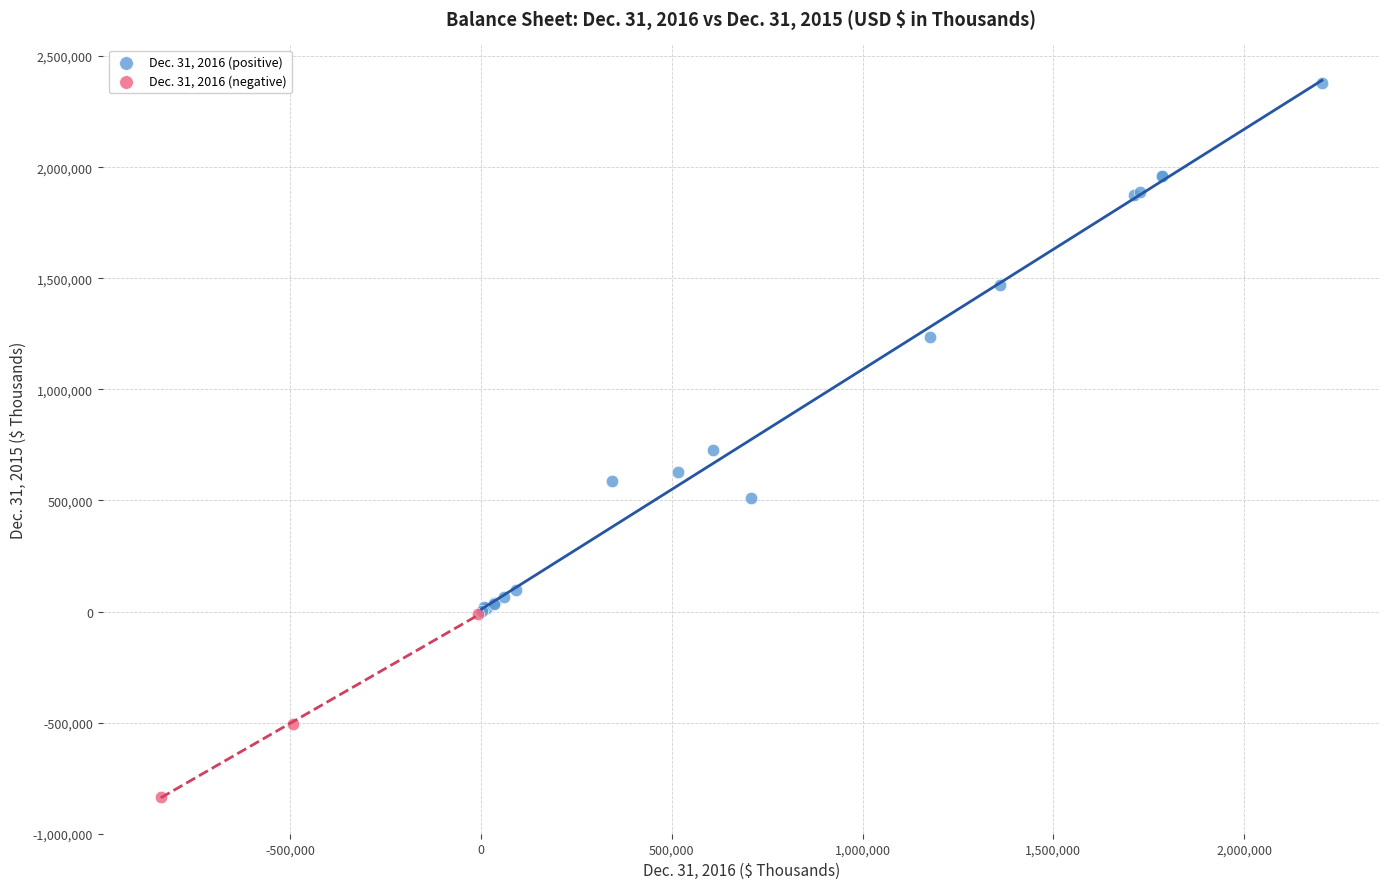

Which series contains the lowest Y value?

Dec. 31, 2016 (negative)